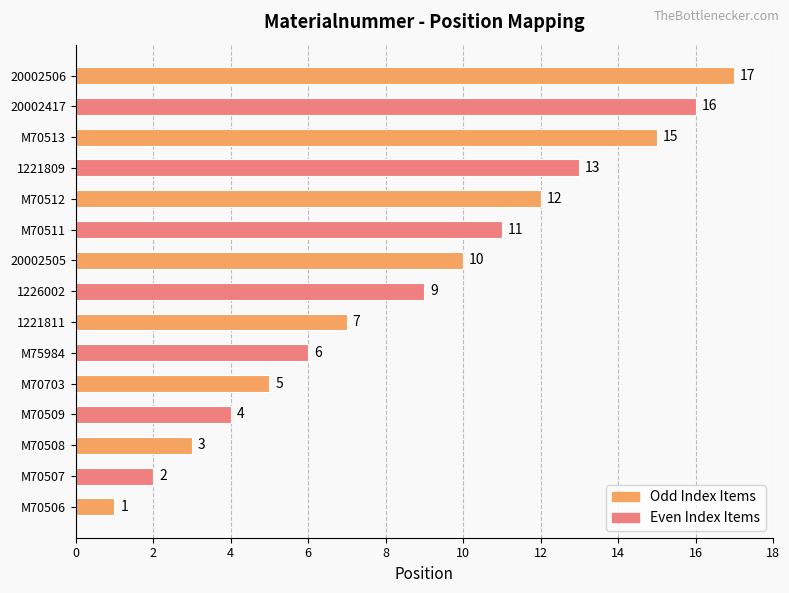

Approximately how many times larger is the value at M70703 compared to M75984?

0.8